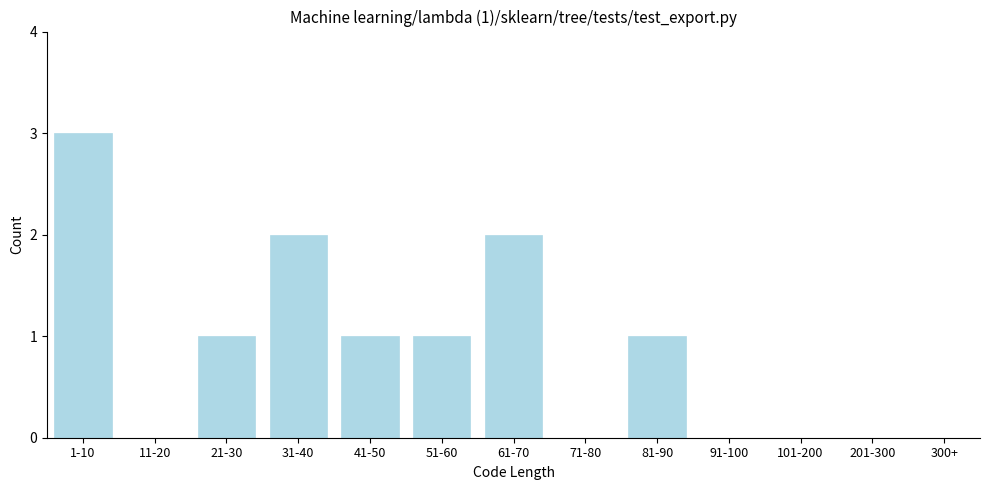

Reading right to left, list all the values displayed in this chart.

300+=0	201-300=0	101-200=0	91-100=0	81-90=1	71-80=0	61-70=2	51-60=1	41-50=1	31-40=2	21-30=1	11-20=0	1-10=3